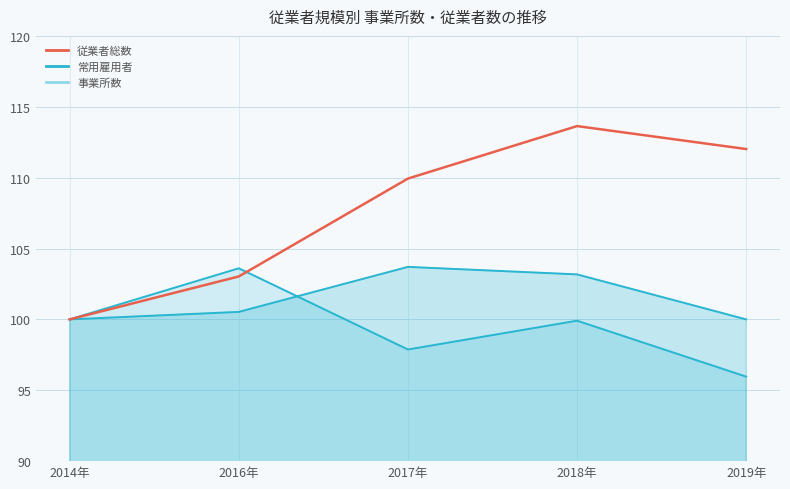

Which label corresponds to the largest value in the chart?

2018年